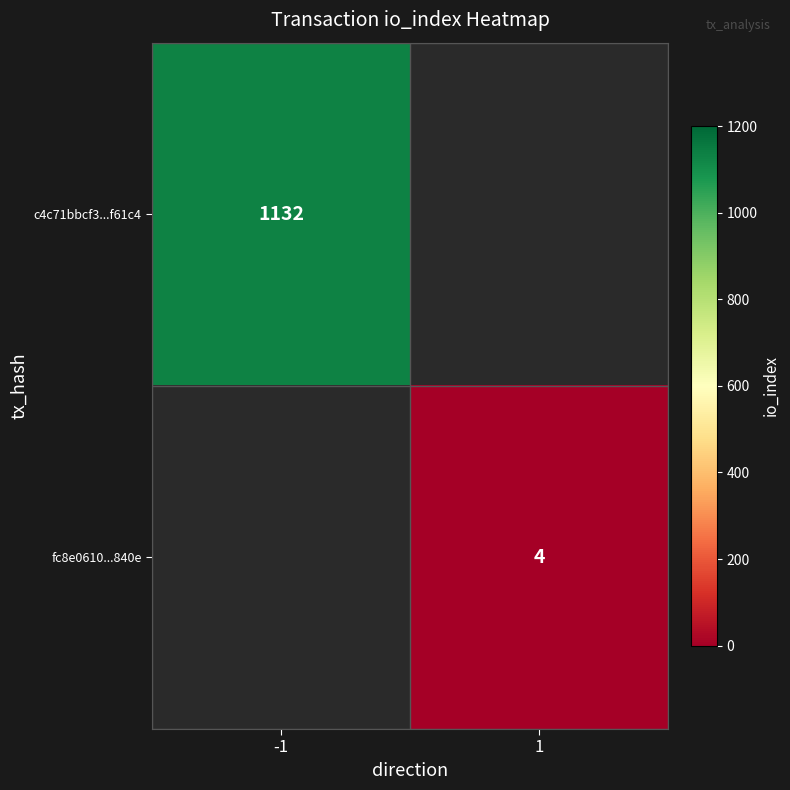

True or false: fc8e0610...840e has a value of 6 at 1.

False